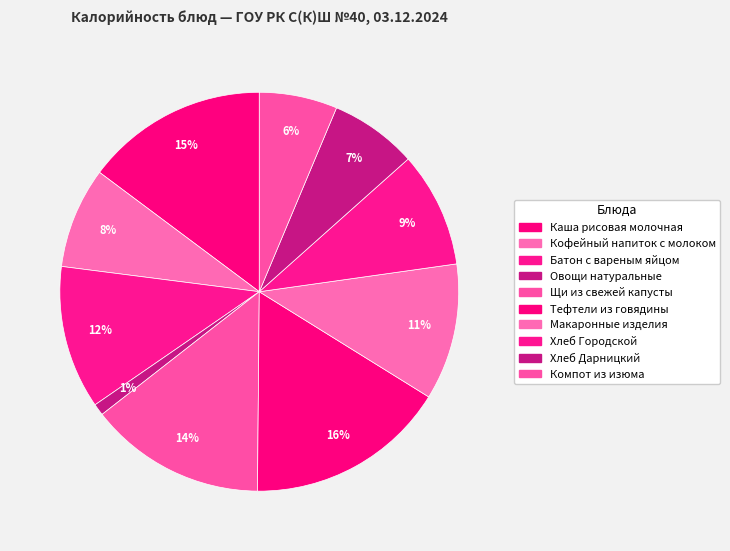

Which slice is the smallest?

Овощи натуральные